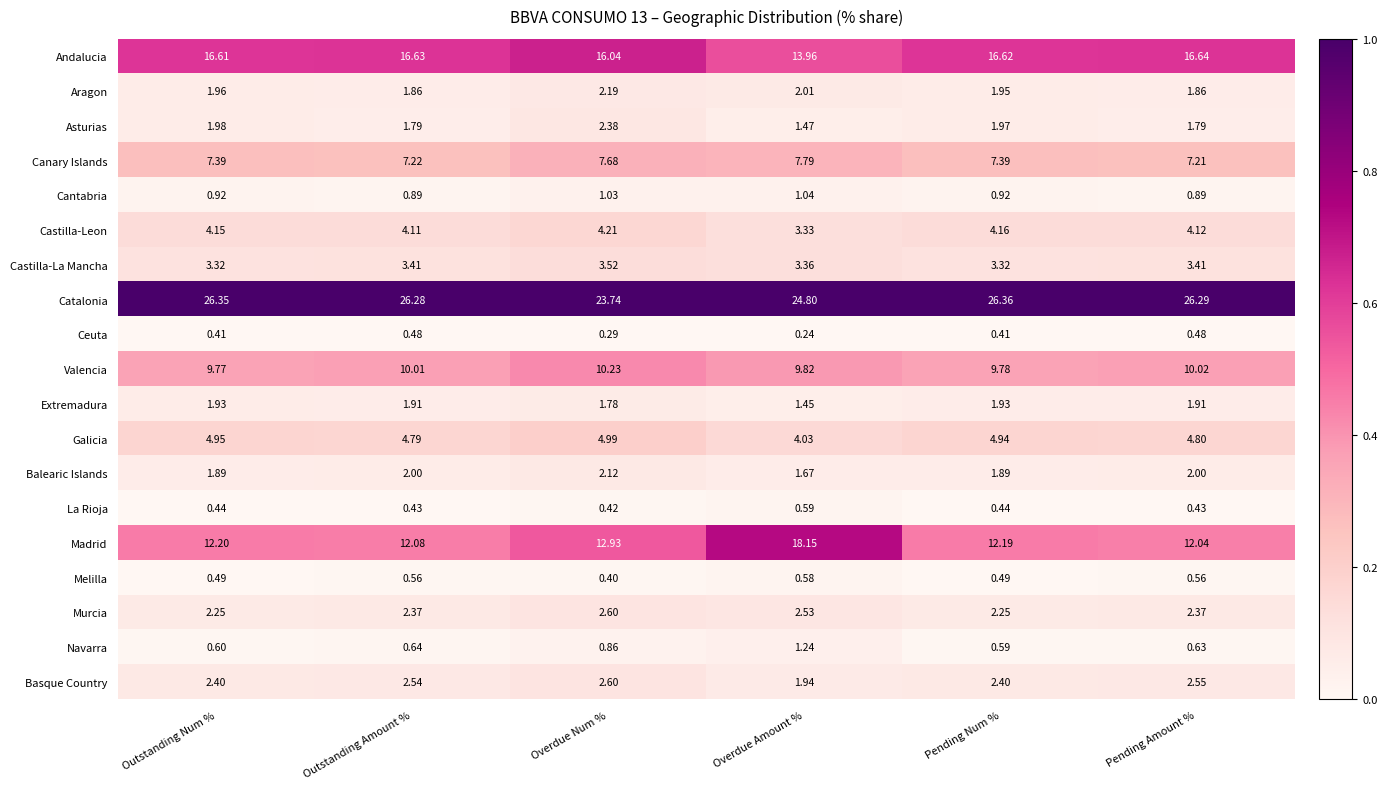

At which category does the chart reach its peak across all series?

Pending Num %